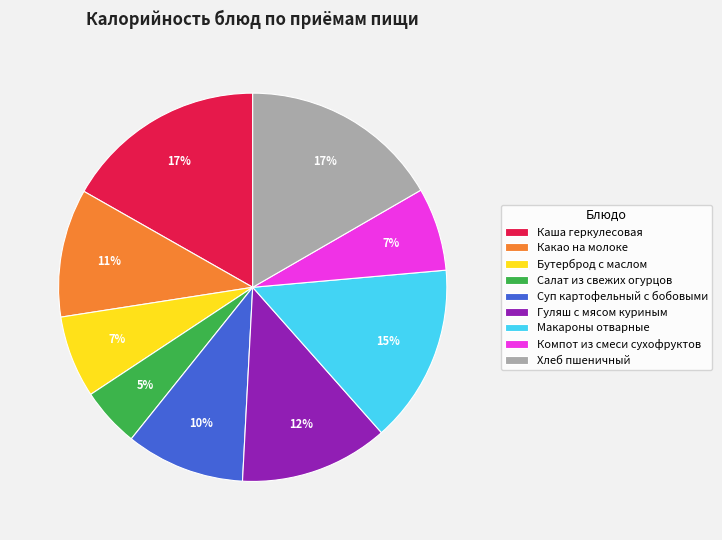

Which category has the smallest portion of the pie?

Салат из свежих огурцов